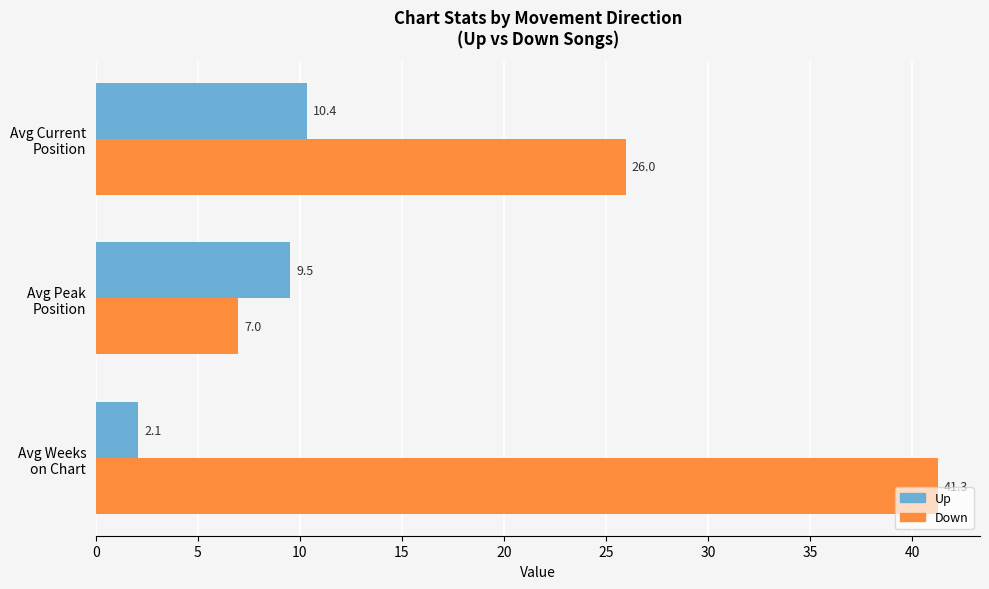

What is the maximum value shown in the chart?

41.3